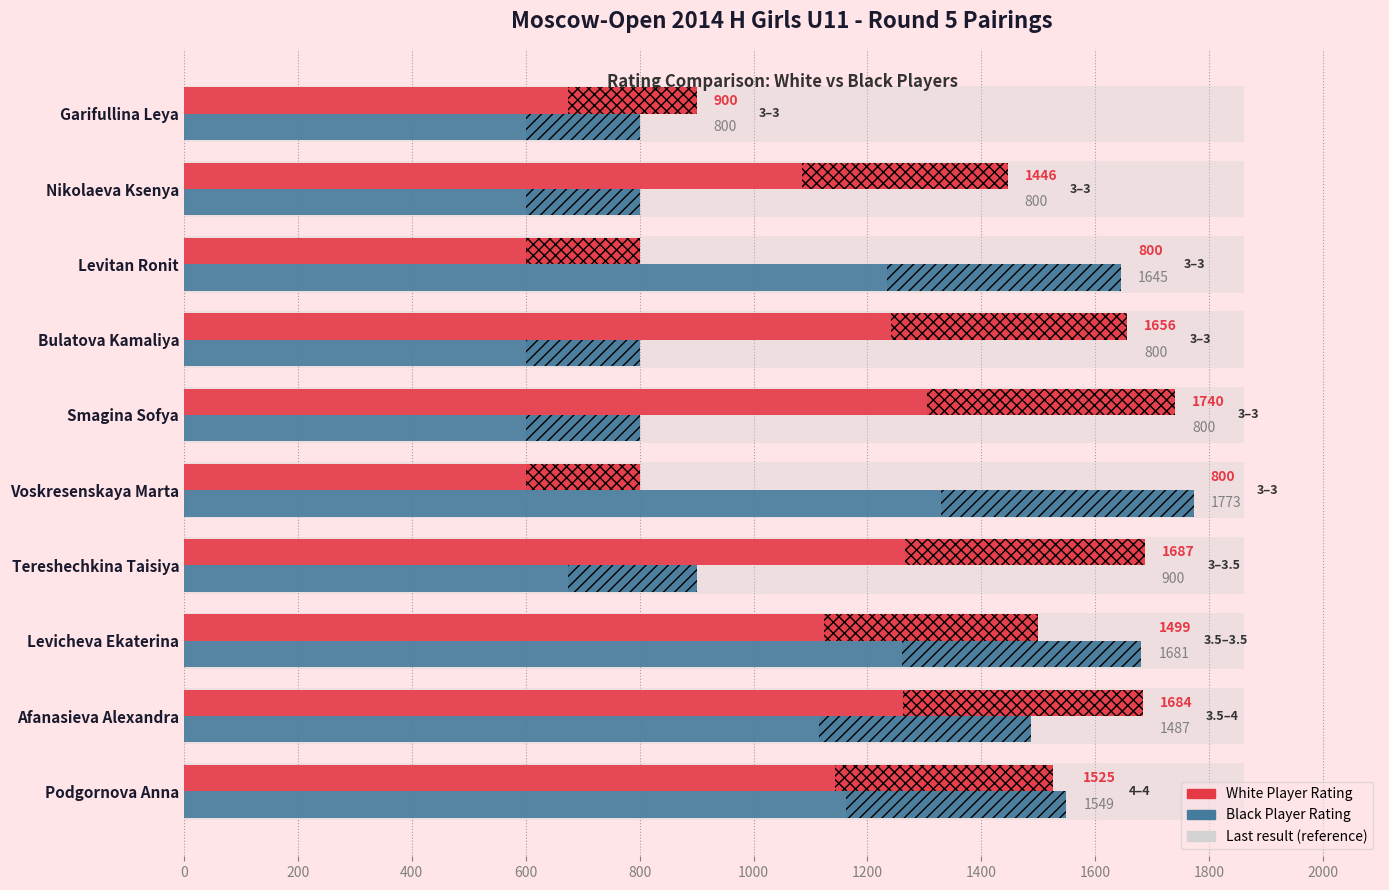

Which has a higher value, Nikolaeva Ksenya or Levitan Ronit?

Nikolaeva Ksenya